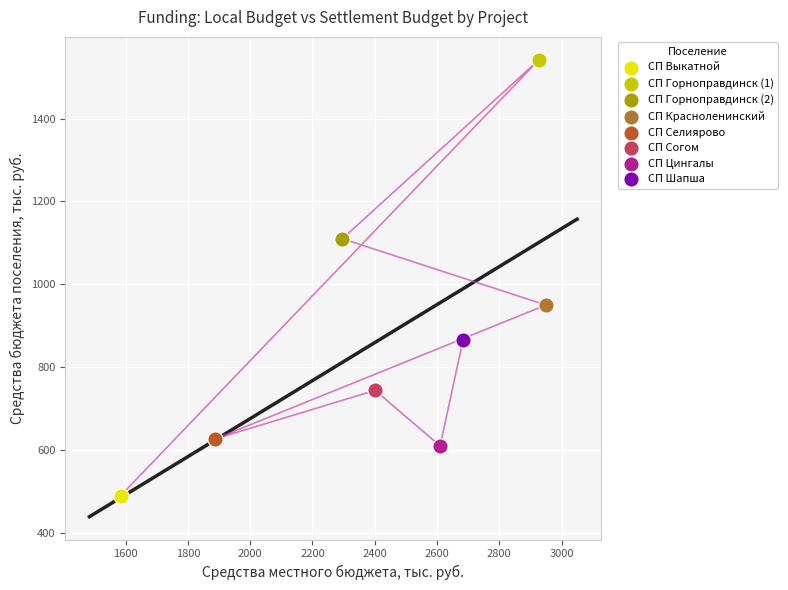

What are all the series names shown in the legend?

СП Выкатной, СП Горноправдинск (1), СП Горноправдинск (2), СП Красноленинский, СП Селиярово, СП Согом, СП Цингалы, СП Шапша